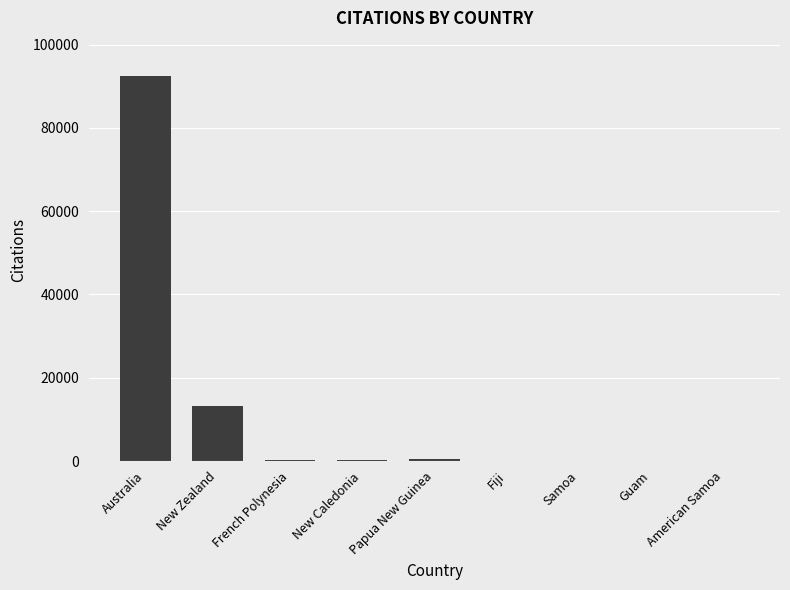

Between French Polynesia and Australia, which is larger?

Australia